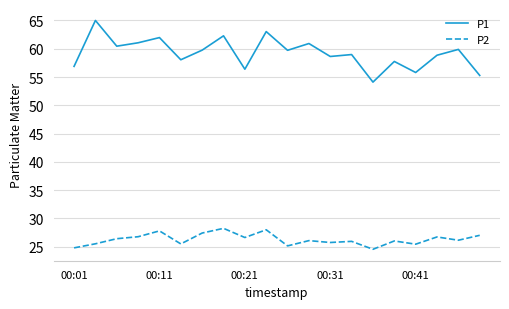

What is the difference between the maximum and minimum values in the P2 series?

3.7